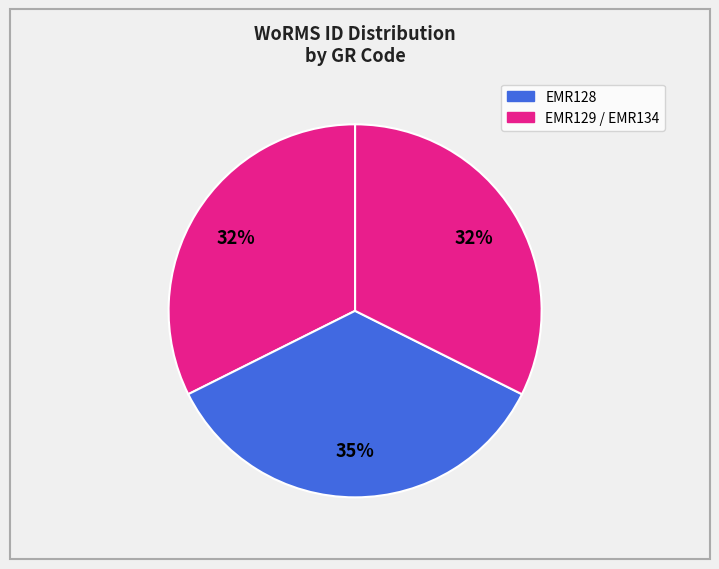

To the nearest percent, what is the average slice percentage?

33%